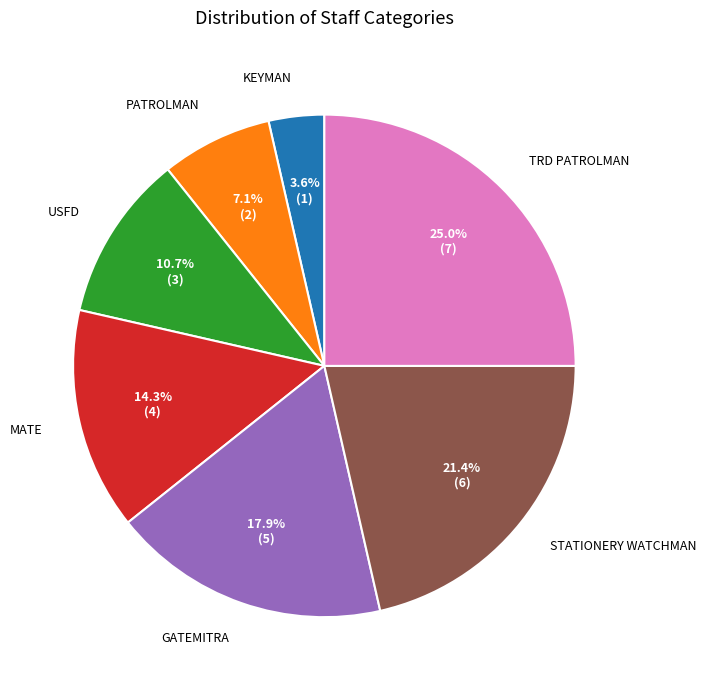

The USFD slice represents 11% of the pie. True or false?

True